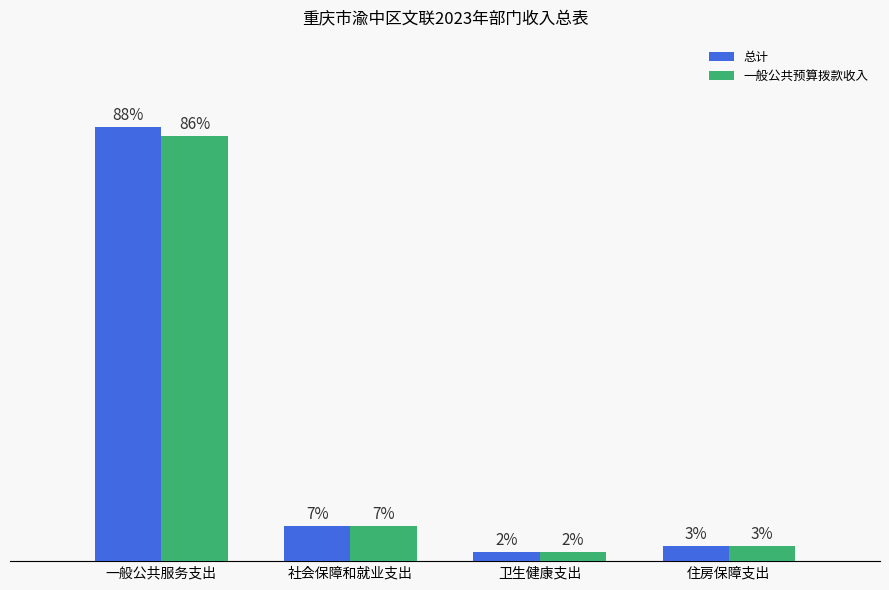

True or false: 一般公共预算拨款收入 has a value of 29.0 at 社会保障和就业支出.

False